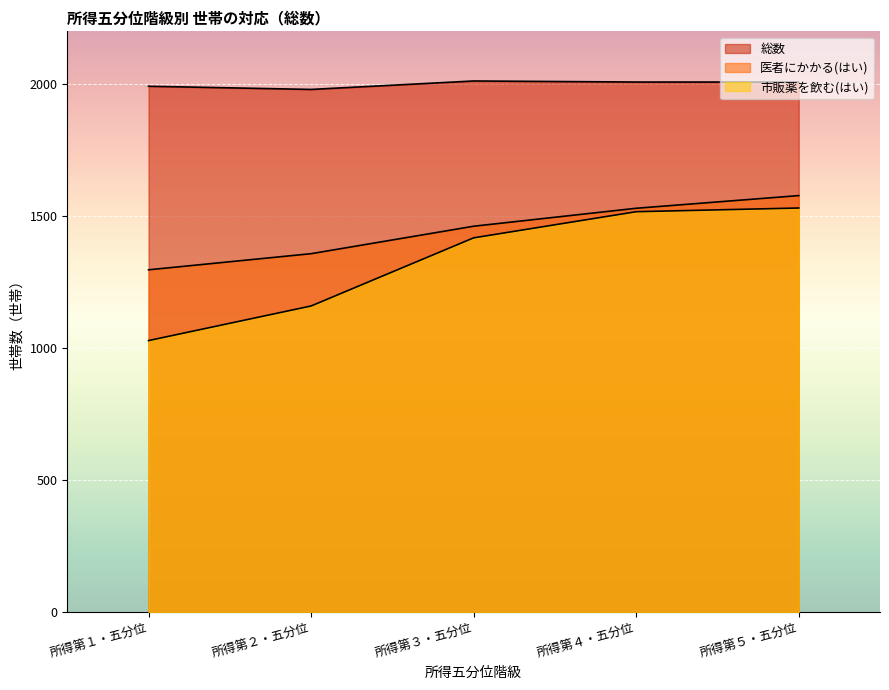

How many categories are shown in the chart?

5